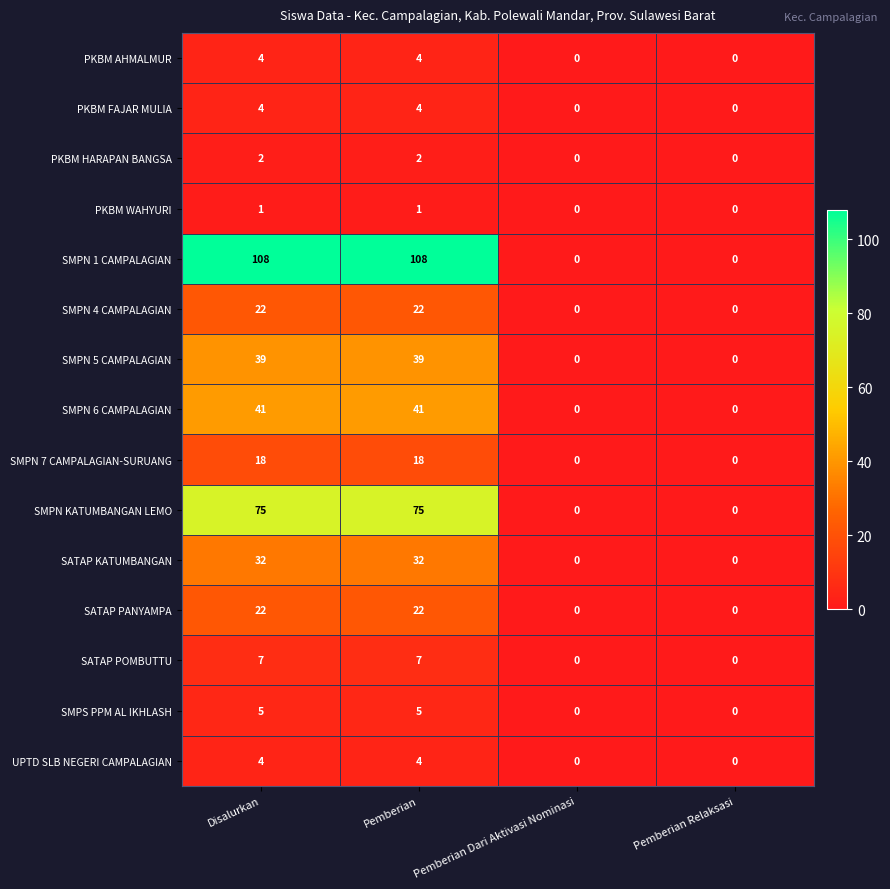

Which series has the widest spread of values?

SMPN 1 CAMPALAGIAN